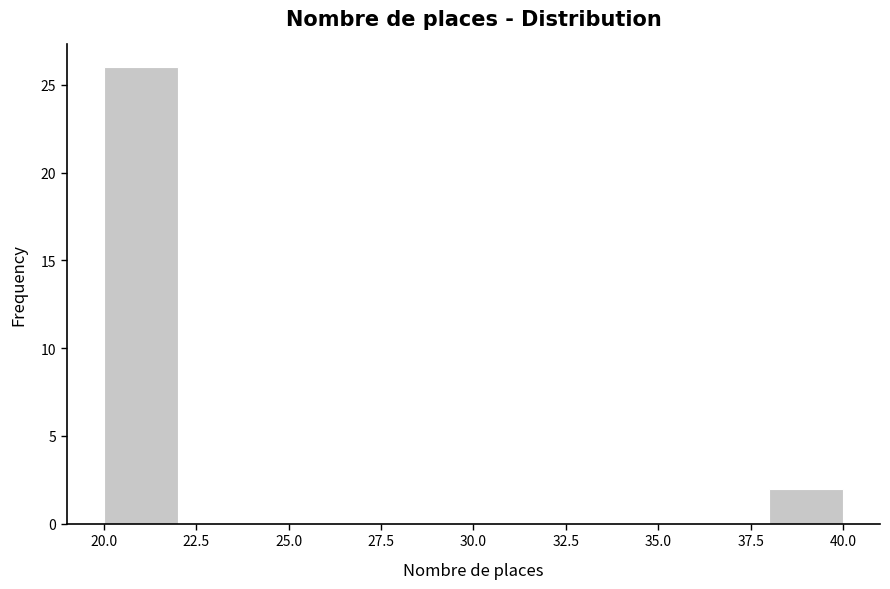

Reading left to right, list every bar in this chart as the range it spans on the x-axis followed by its height. The values are not printed on the chart, so give them approximately, as read against the axis.

20 to 22: 26
22 to 24: 0
24 to 26: 0
26 to 28: 0
28 to 30: 0
30 to 32: 0
32 to 34: 0
34 to 36: 0
36 to 38: 0
38 to 40: 2